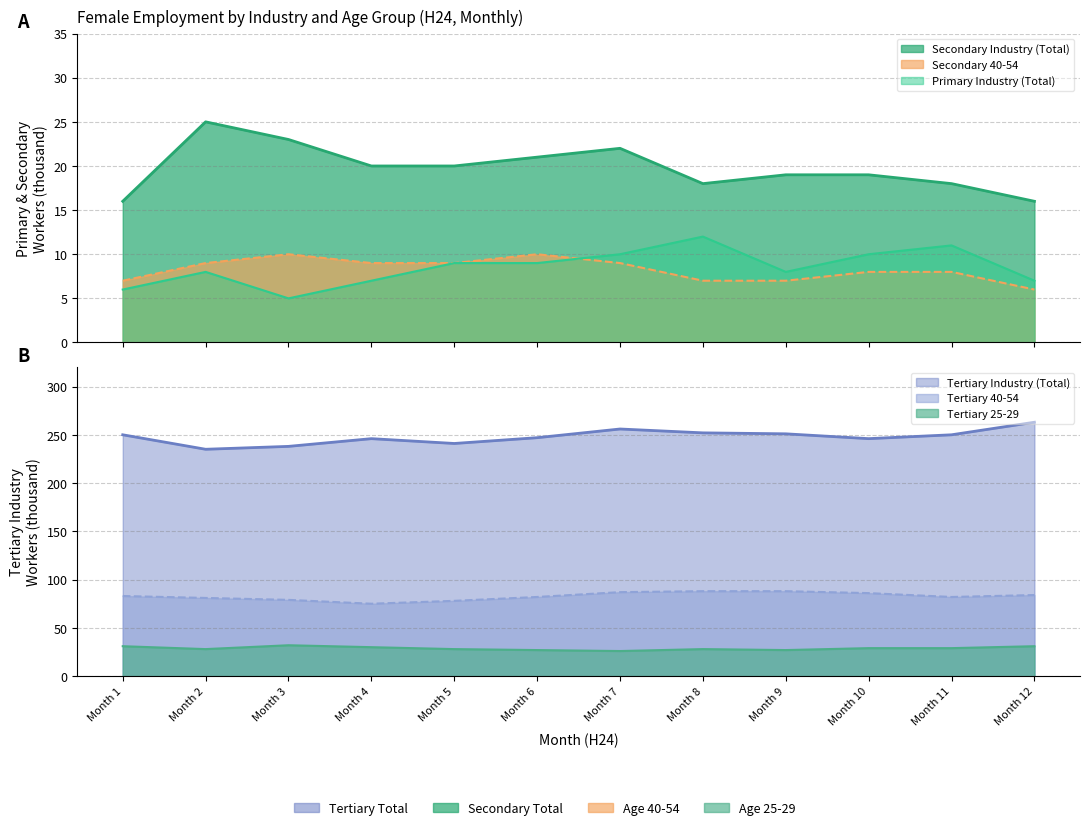

Where does the Secondary Industry (Total) series first go above 20?

Month 2